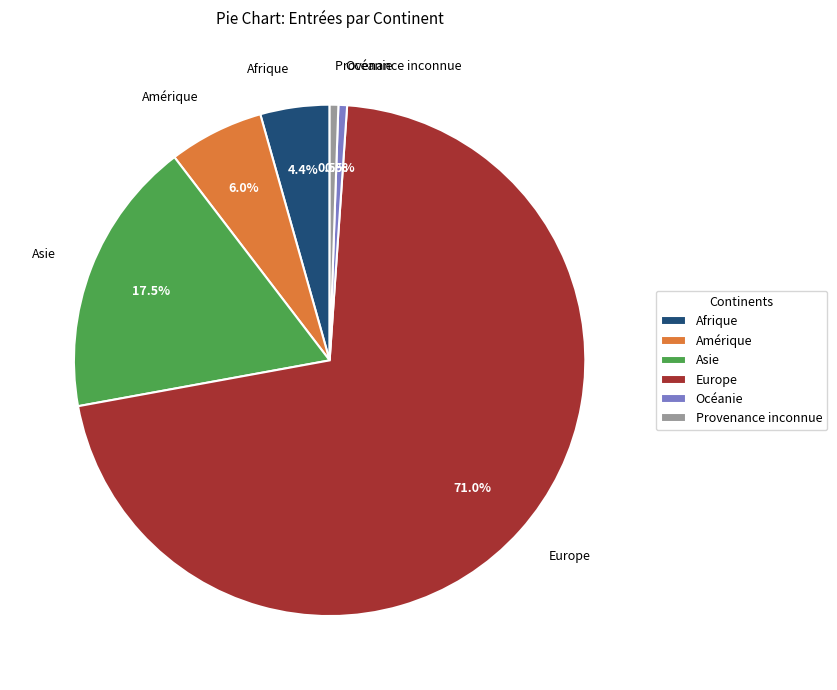

Which category has the biggest portion of the pie?

Europe